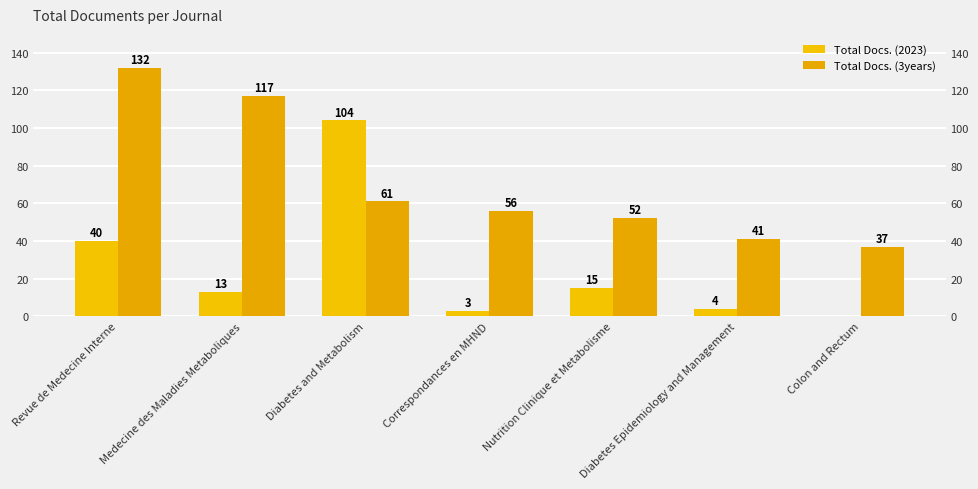

What is the difference between the Total Docs. (2023) values at Correspondances en MHND and Nutrition Clinique et Metabolisme?

12